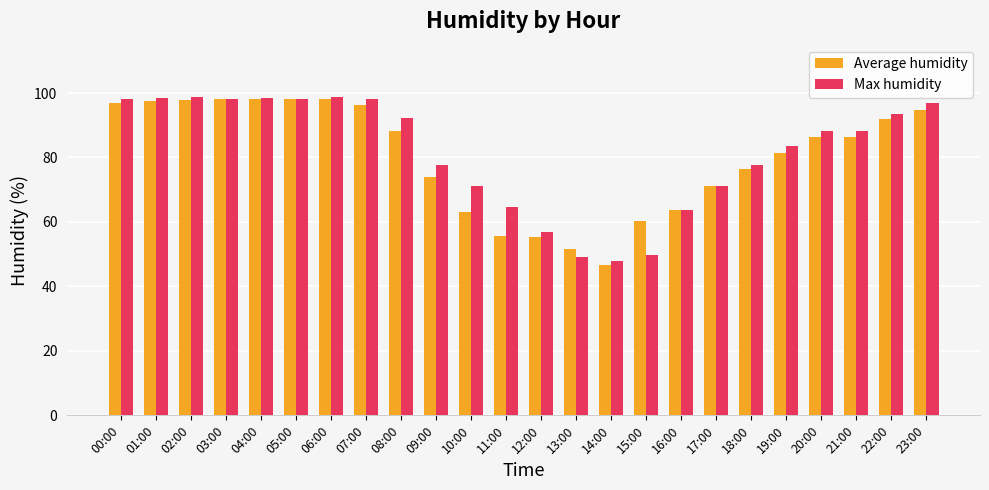

Between 08:00 and 14:00, which series saw the biggest shift?

Max humidity